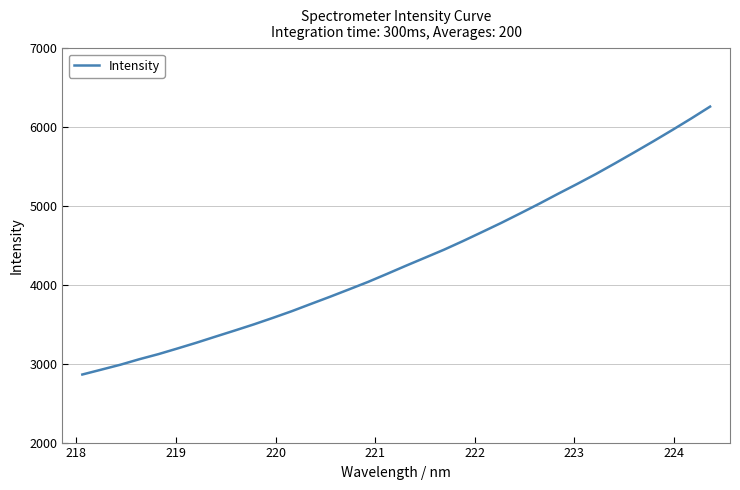

What is the maximum value shown in the chart?

6260.8